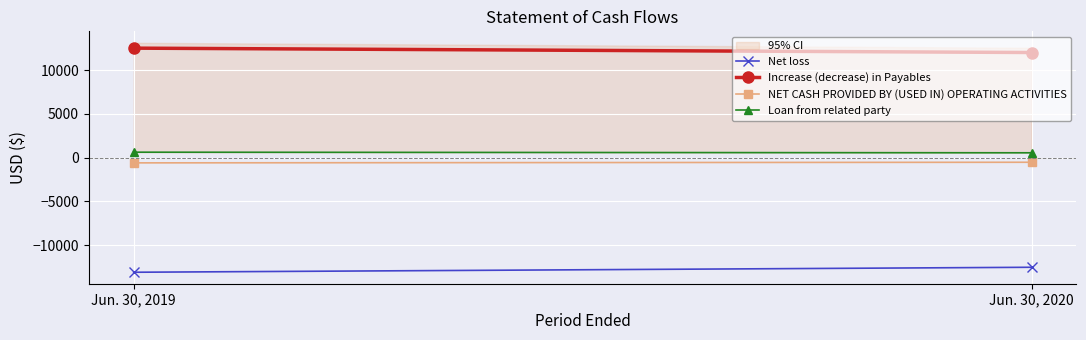

Rank the series at Jun. 30, 2020 from highest to lowest value.

Increase (decrease) in Payables, Loan from related party, NET CASH PROVIDED BY (USED IN) OPERATING ACTIVITIES, Net loss